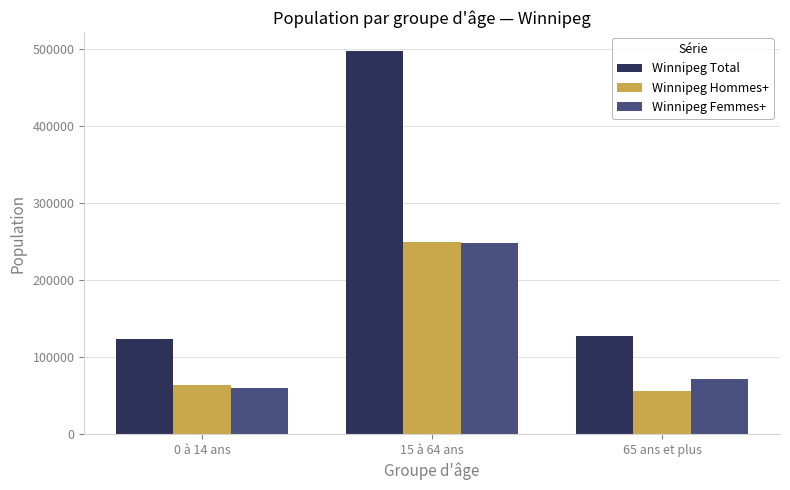

What is the lowest value of the Winnipeg Total series?

124345